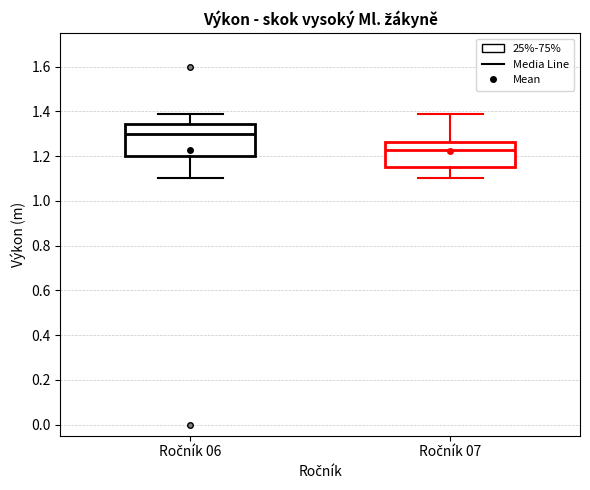

Reading left to right, read every box against the y-axis: the position of its median line, the range the box covers, and the ends of its whiskers. The values are not printed on the chart, so give them approximately, as read against the axis.

Ročník 06: median 1.30, box 1.20 to 1.34, whiskers 1.10 to 1.40
Ročník 07: median 1.22, box 1.16 to 1.26, whiskers 1.10 to 1.40